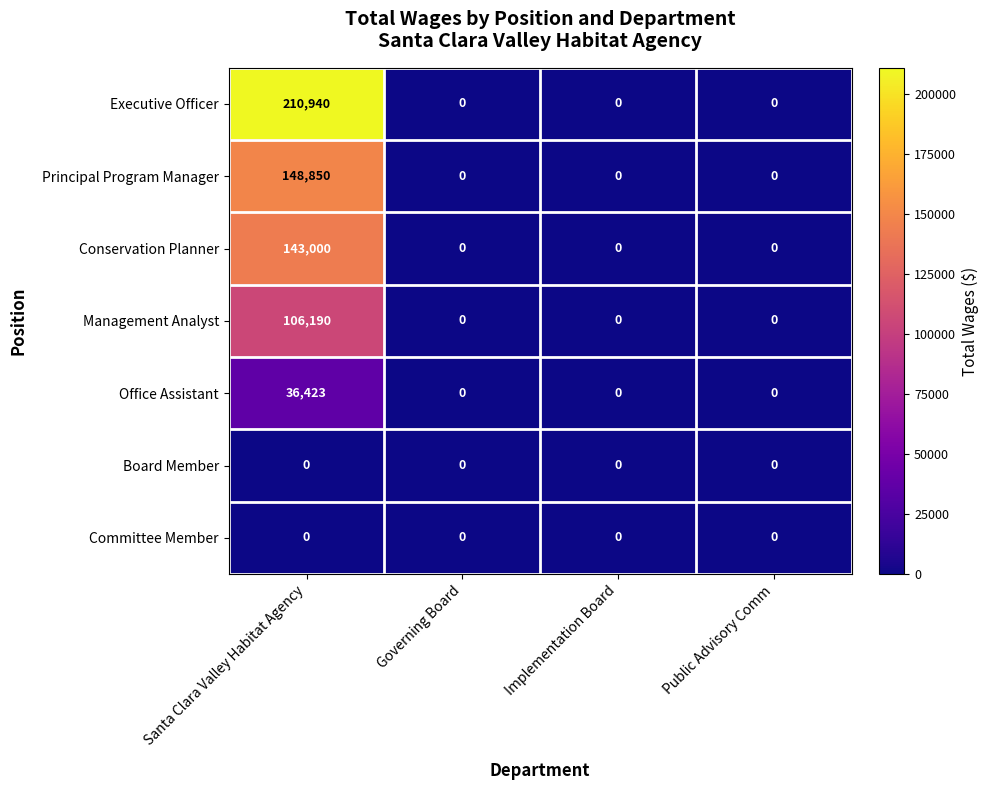

At which category is the sum across all series the highest?

Santa Clara Valley Habitat Agency